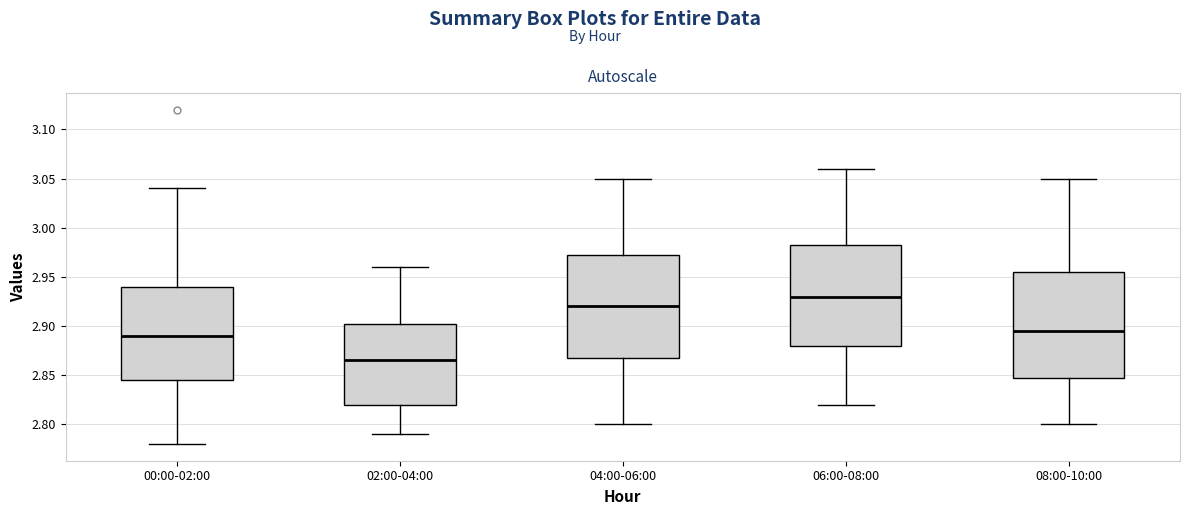

Reading left to right, read every box against the y-axis: the position of its median line, the range the box covers, and the ends of its whiskers. The values are not printed on the chart, so give them approximately, as read against the axis.

00:00-02:00: median 2.890, box 2.845 to 2.940, whiskers 2.780 to 3.040
02:00-04:00: median 2.865, box 2.820 to 2.905, whiskers 2.790 to 2.960
04:00-06:00: median 2.920, box 2.870 to 2.975, whiskers 2.800 to 3.050
06:00-08:00: median 2.930, box 2.880 to 2.985, whiskers 2.820 to 3.060
08:00-10:00: median 2.895, box 2.850 to 2.955, whiskers 2.800 to 3.050